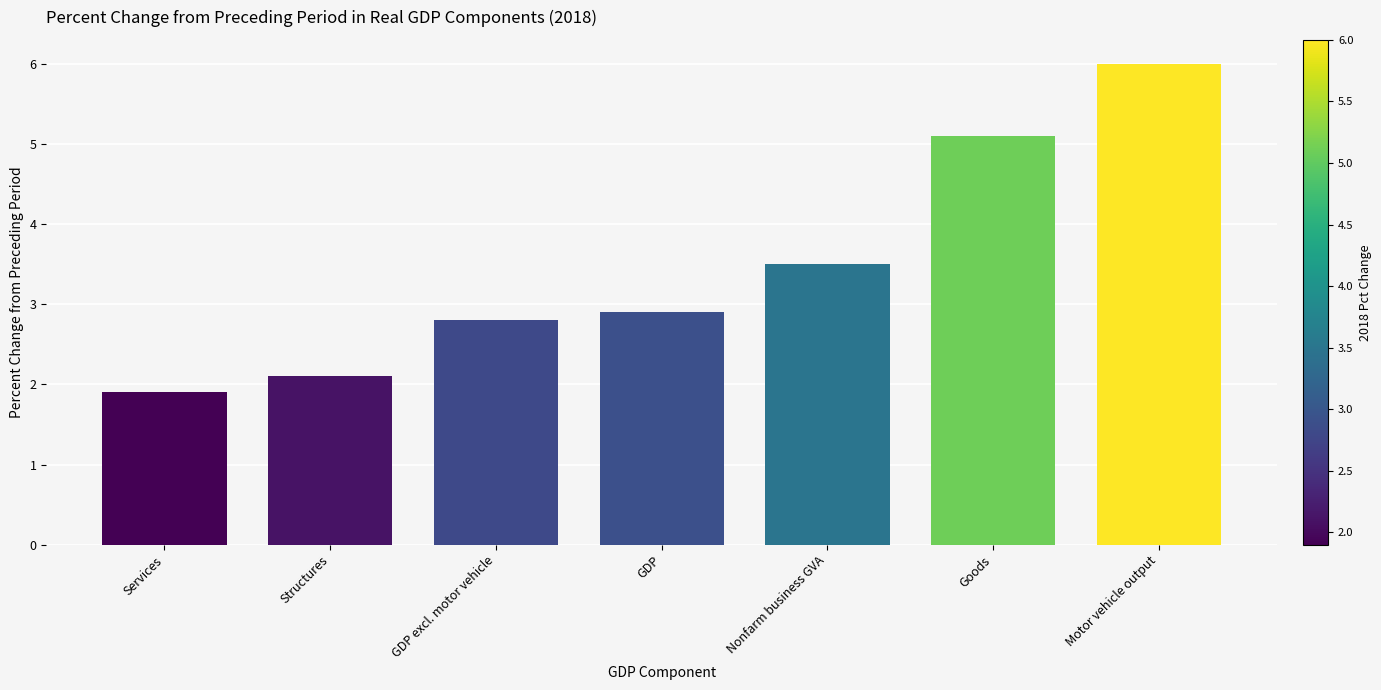

True or false: the data shows 3.5 at Nonfarm business GVA.

True